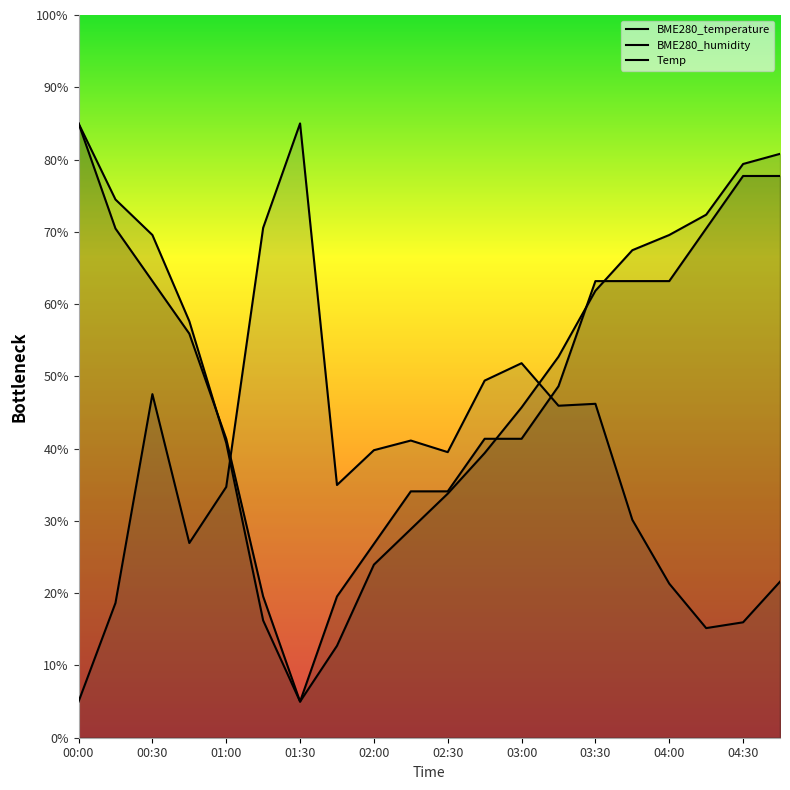

Reading left to right, list all the values displayed in this chart.

BME280_temperature: 85.0	74.5	69.6	57.6	40.8	16.2	5.0	12.7	23.9	28.9	33.8	39.4	45.7	52.7	61.8	67.5	69.6	72.4	79.4	80.8
BME280_humidity: 5.0	18.6	47.5	26.9	34.7	70.6	85.0	35.0	39.8	41.1	39.5	49.4	51.8	45.9	46.2	30.2	21.3	15.2	16.0	21.6
Temp: 85.0	70.5	63.2	55.9	41.4	19.5	5.0	19.5	26.8	34.1	34.1	41.4	41.4	48.6	63.2	63.2	63.2	70.5	77.7	77.7